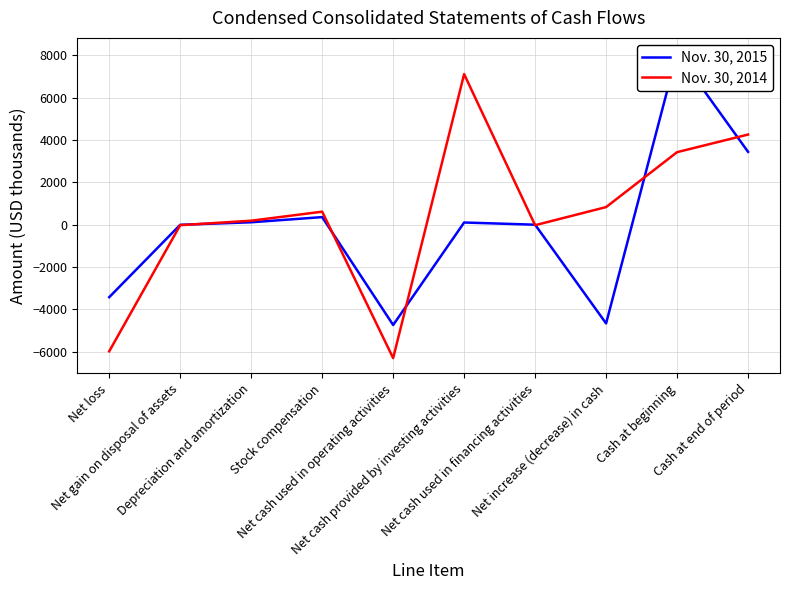

At which label does Nov. 30, 2014 first exceed 615?

Net cash provided by investing activities